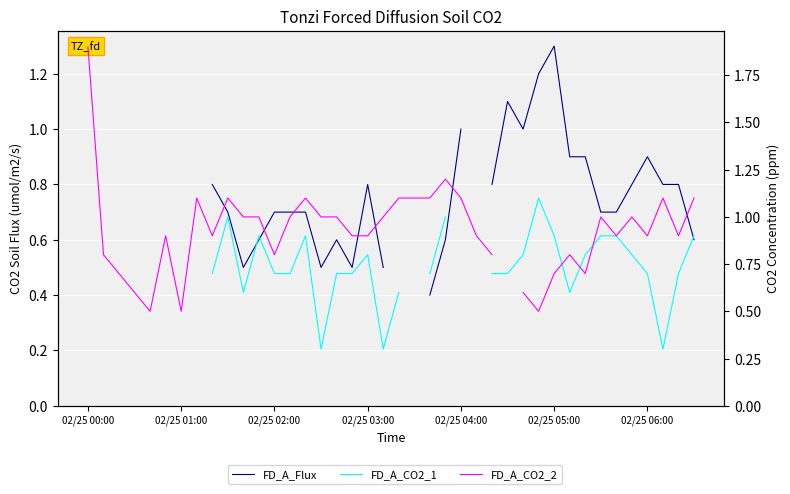

After their last crossing, which series has the higher values: FD_A_CO2_1 or FD_A_CO2_2?

FD_A_CO2_2